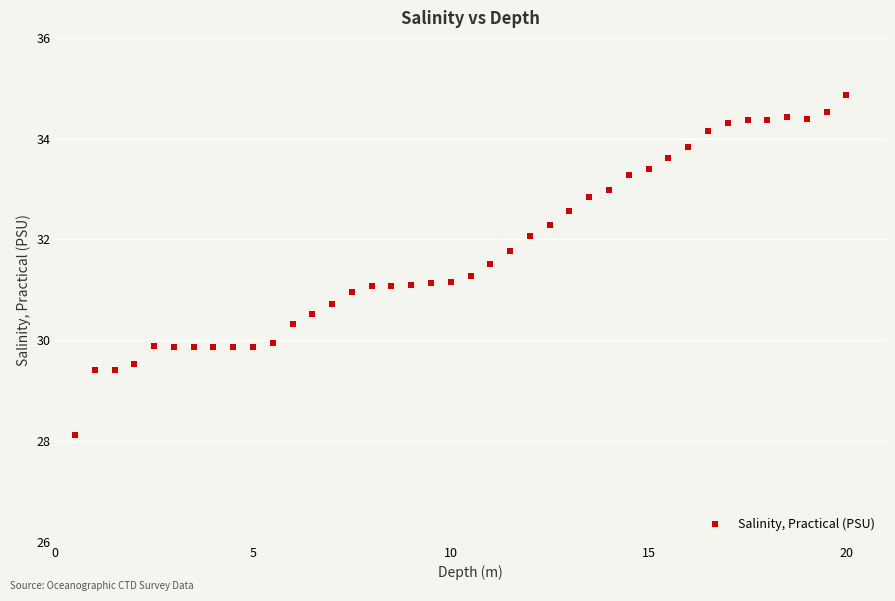

What is the range of X values (max minus min)?

19.5